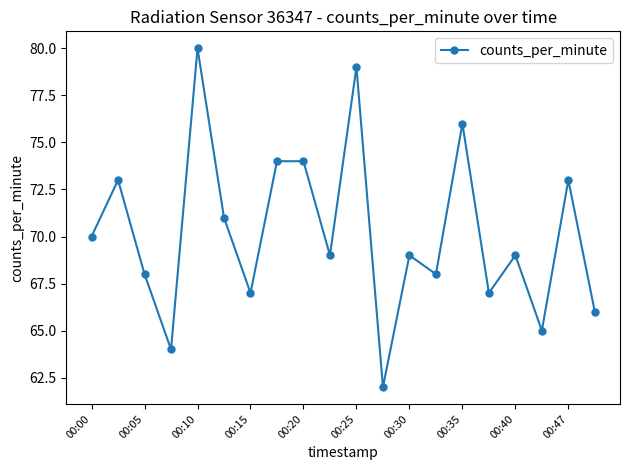

What is the average value?

70